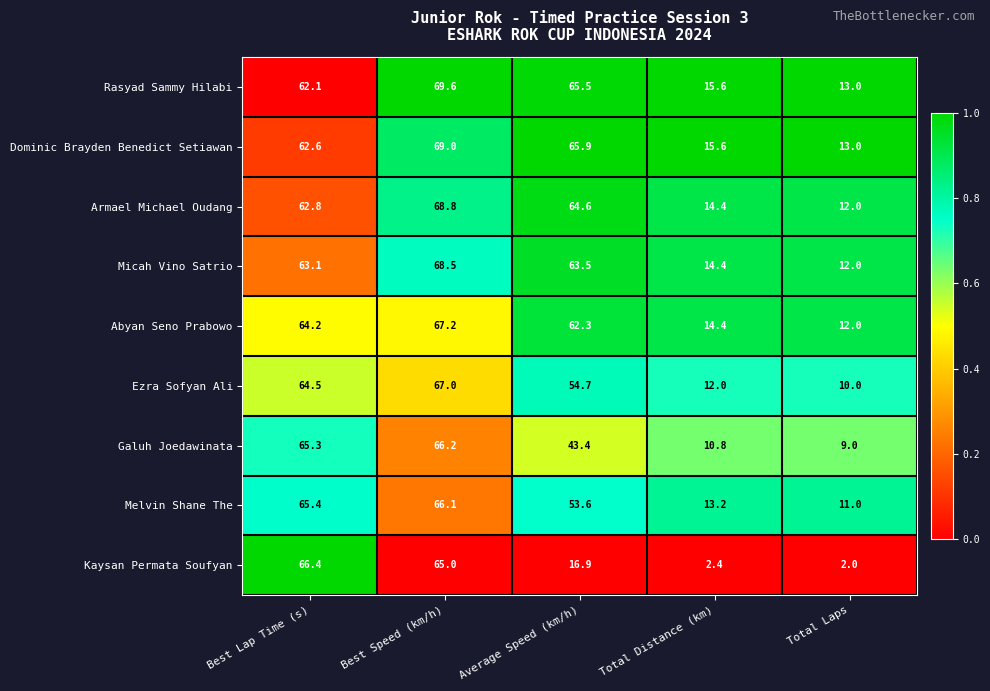

What is the greatest value displayed?

69.6